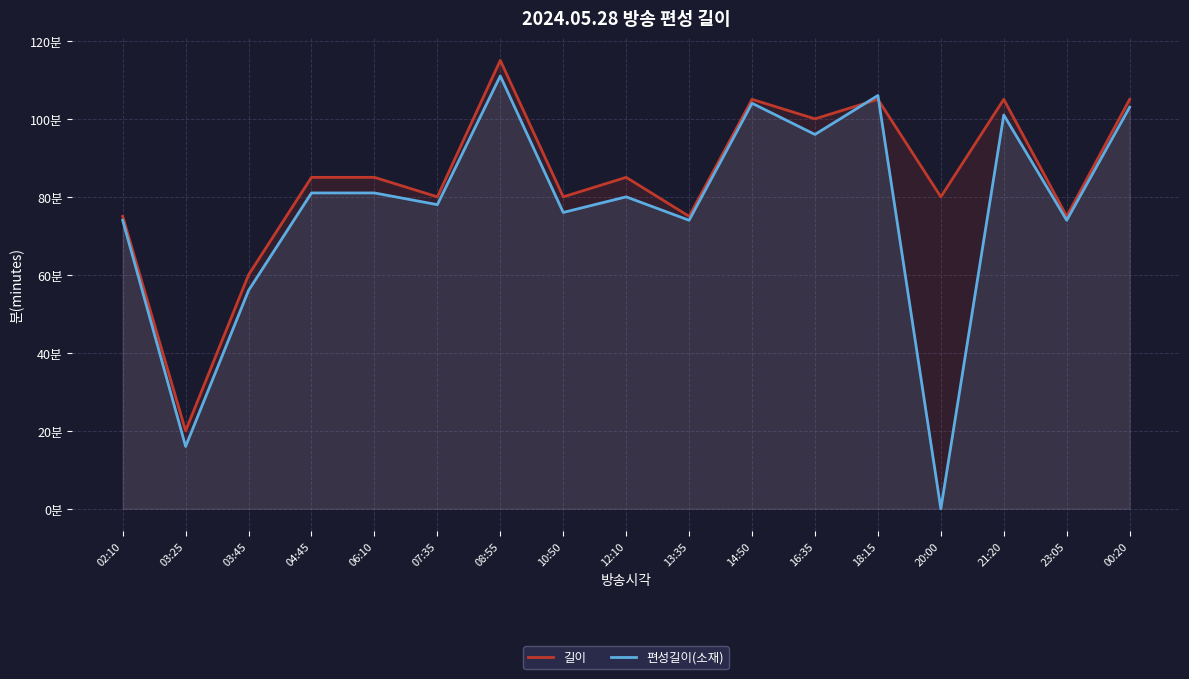

Count the number of categories in the chart.

17